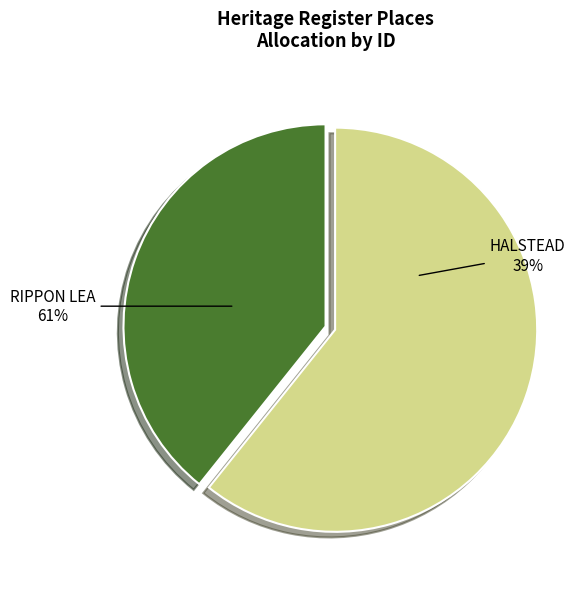

Which slice is the largest?

RIPPON LEA